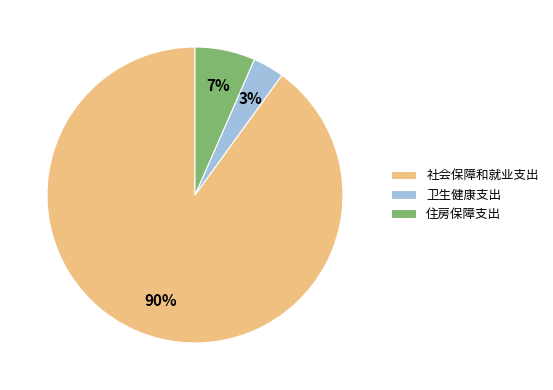

What percentage is the 社会保障和就业支出 slice, to the nearest percent?

90%